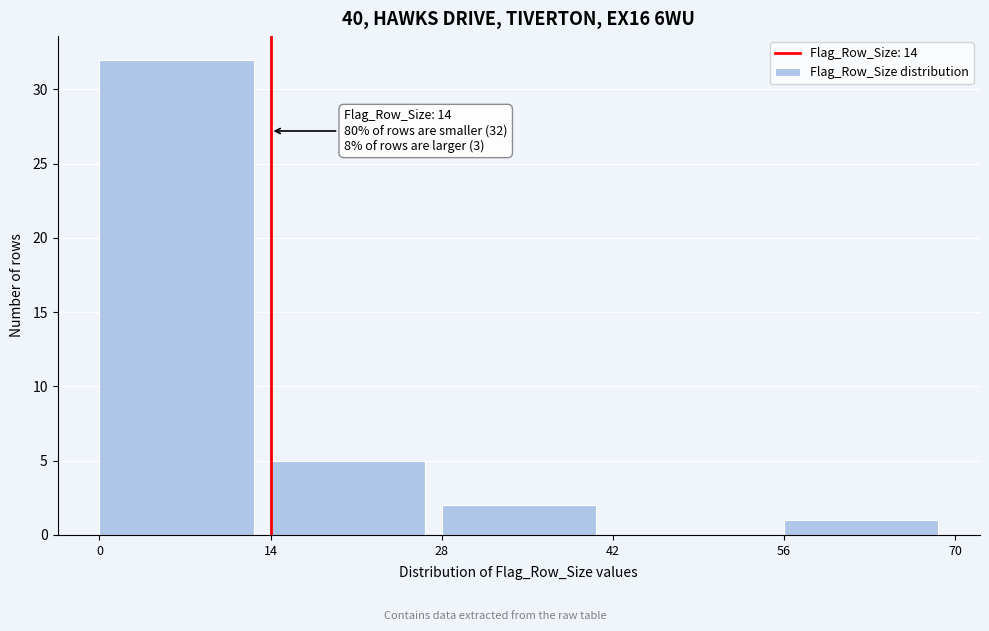

Which range on the x-axis has the tallest bar?

0 to 14